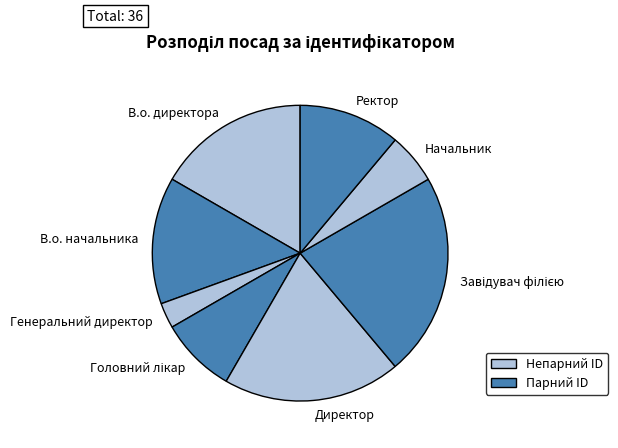

Do В.о. директора and Начальник together represent more than half of the pie?

No